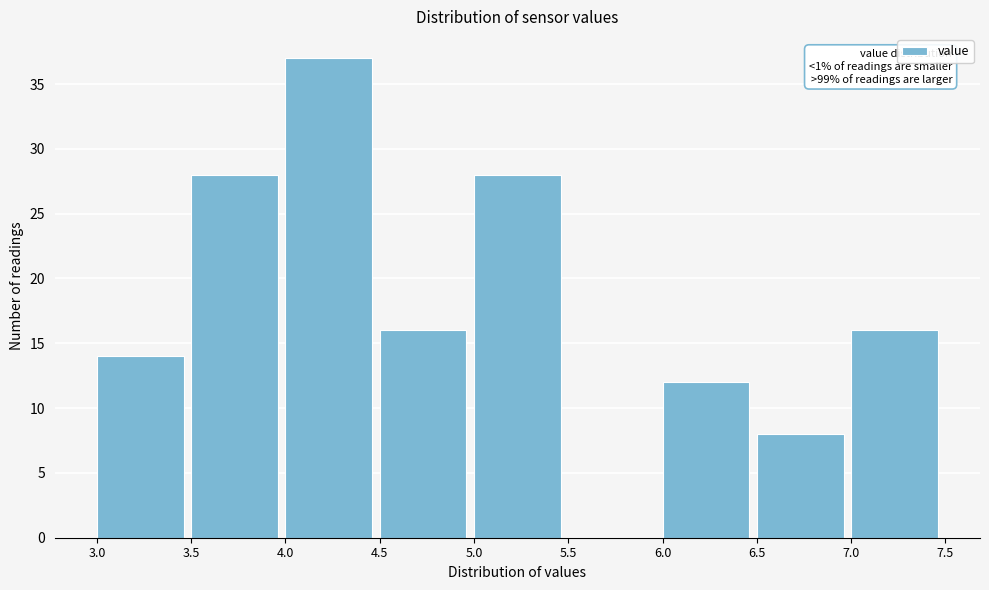

Over which range of the x-axis is the bar tallest?

4.0 to 4.5